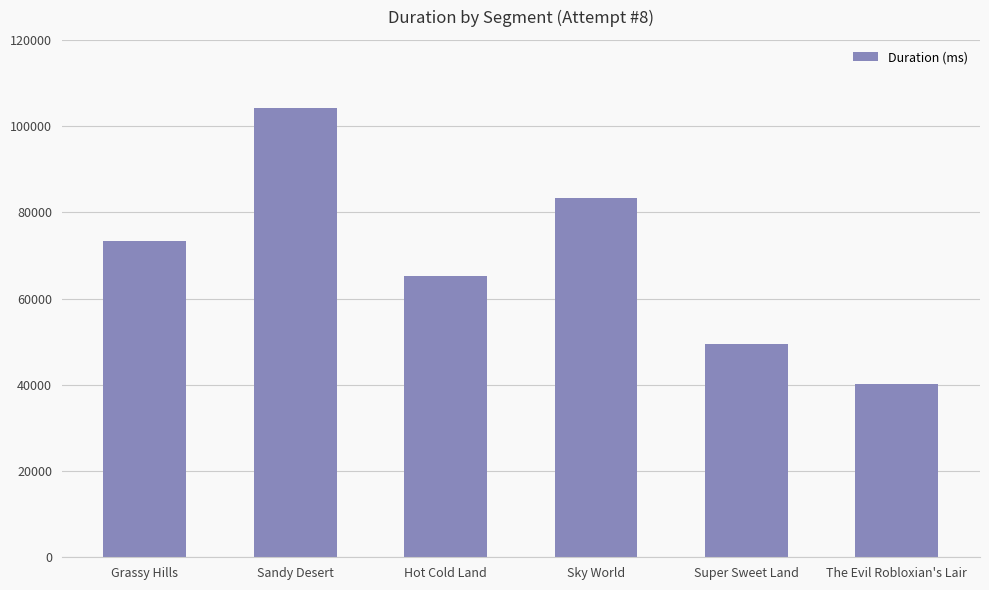

How many bars are there in total?

6